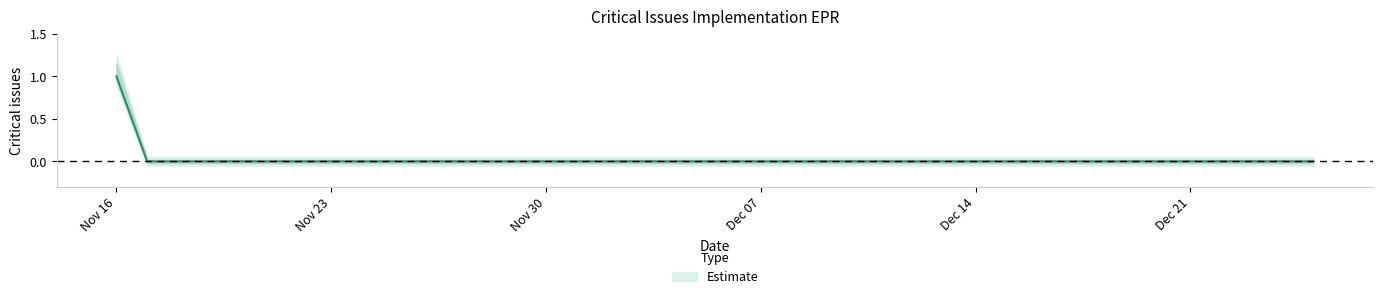

True or false: the data shows 0 at 2020-11-28.

True